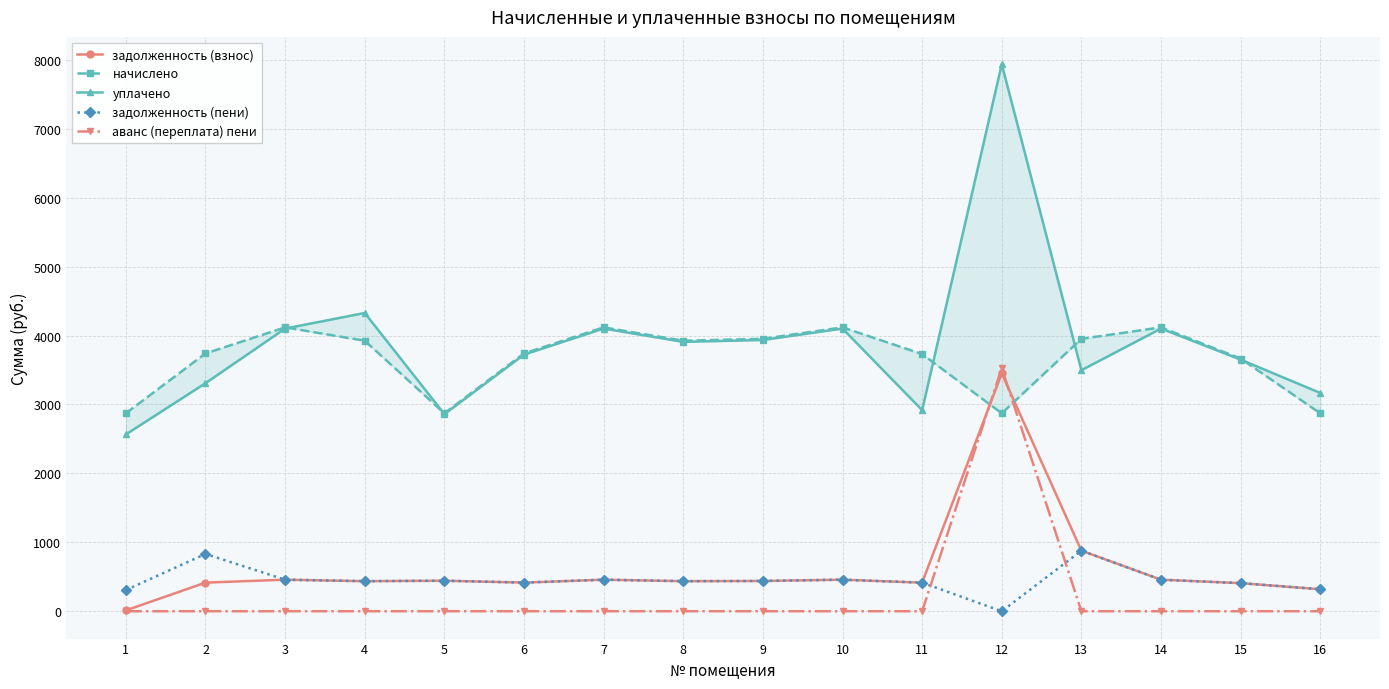

What is the value of the уплачено point at the 2nd from the left?

3308.4